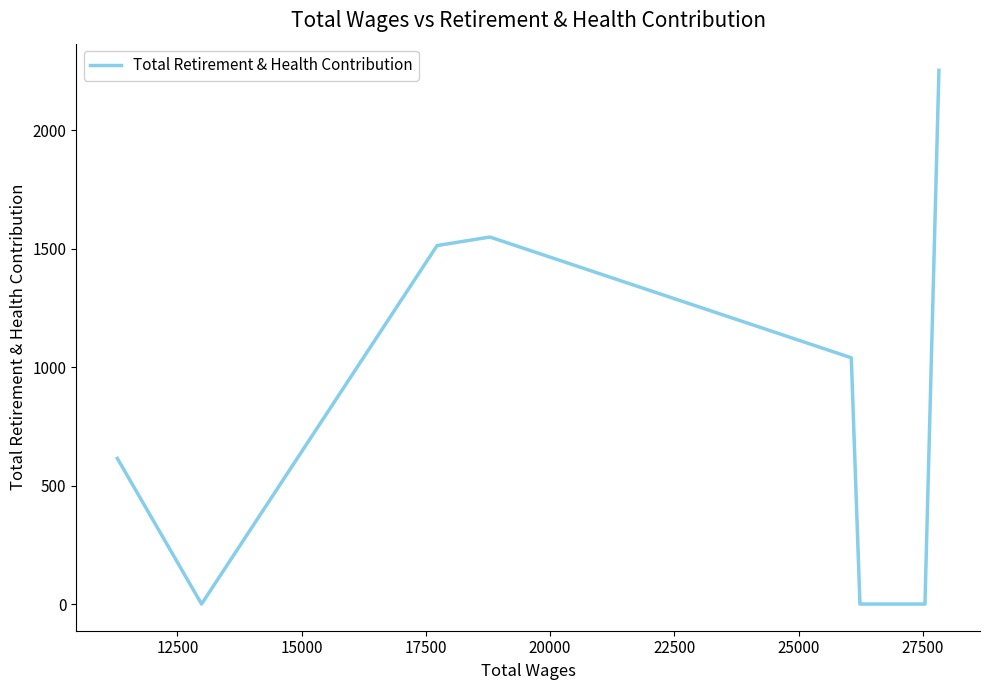

Between 25000 and 22500, which is larger?

22500